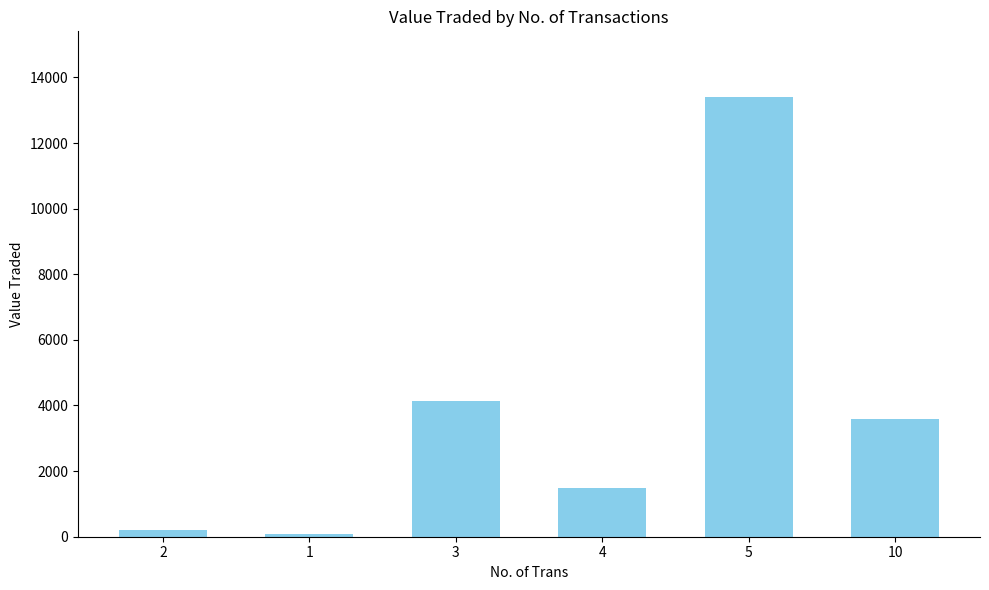

The value at 5 is 17874. True or false?

False